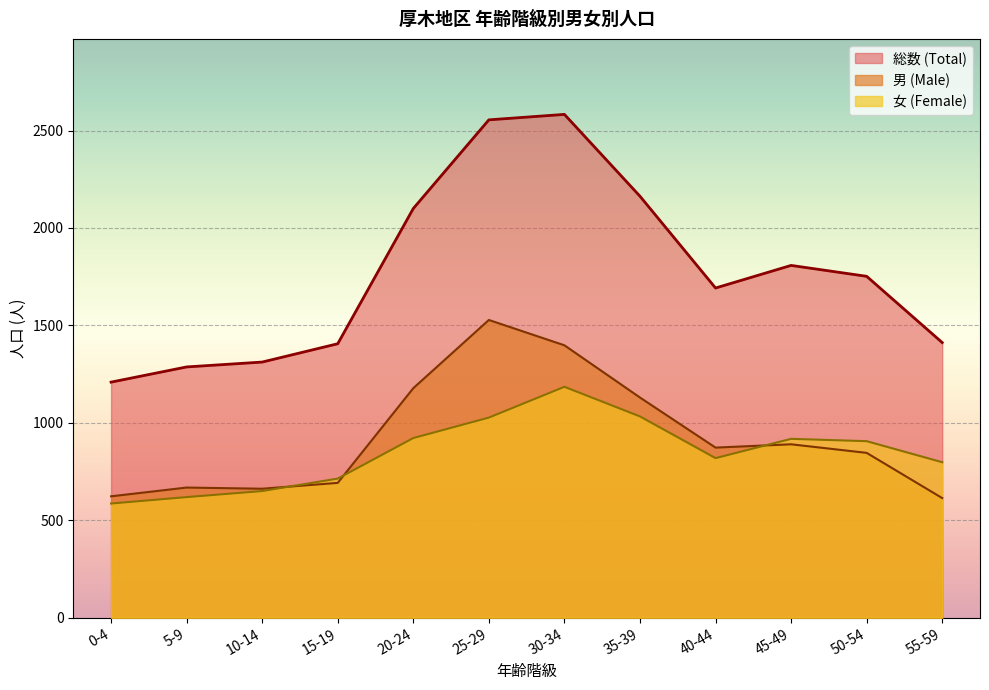

What is the sum of the 男 (Male) values at 55-59 and 35-39?

1744